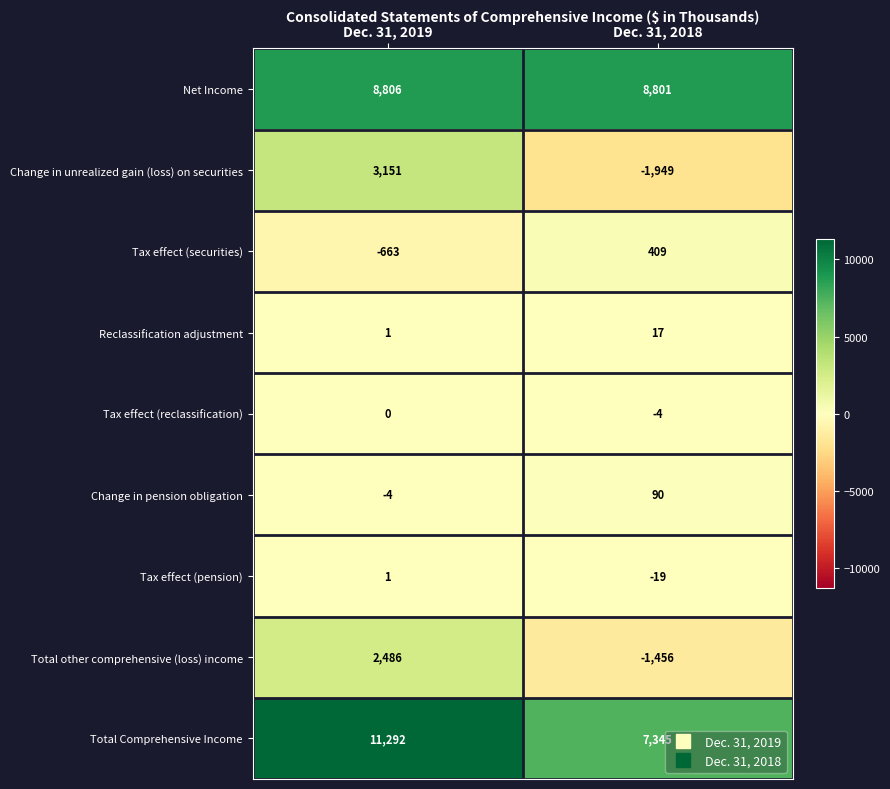

What is the average value of the Total other comprehensive (loss) income series?

515